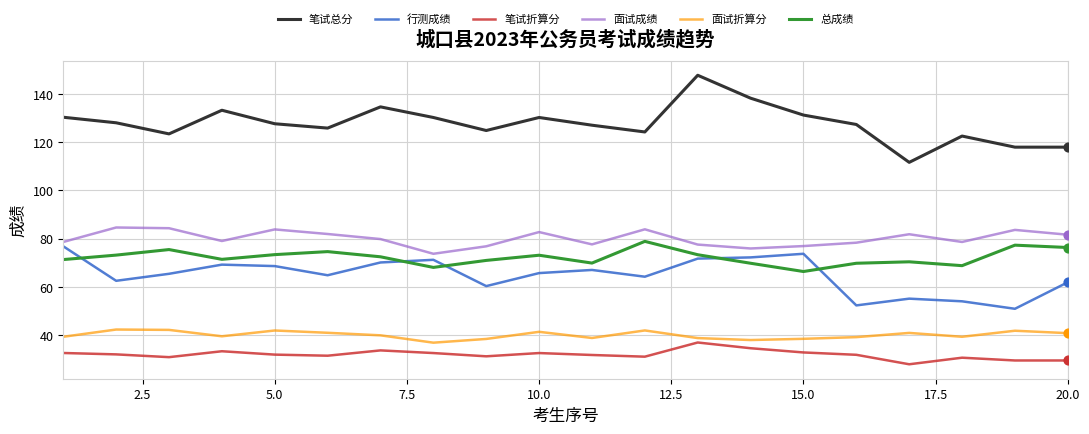

Which series has the largest total across all categories?

笔试总分